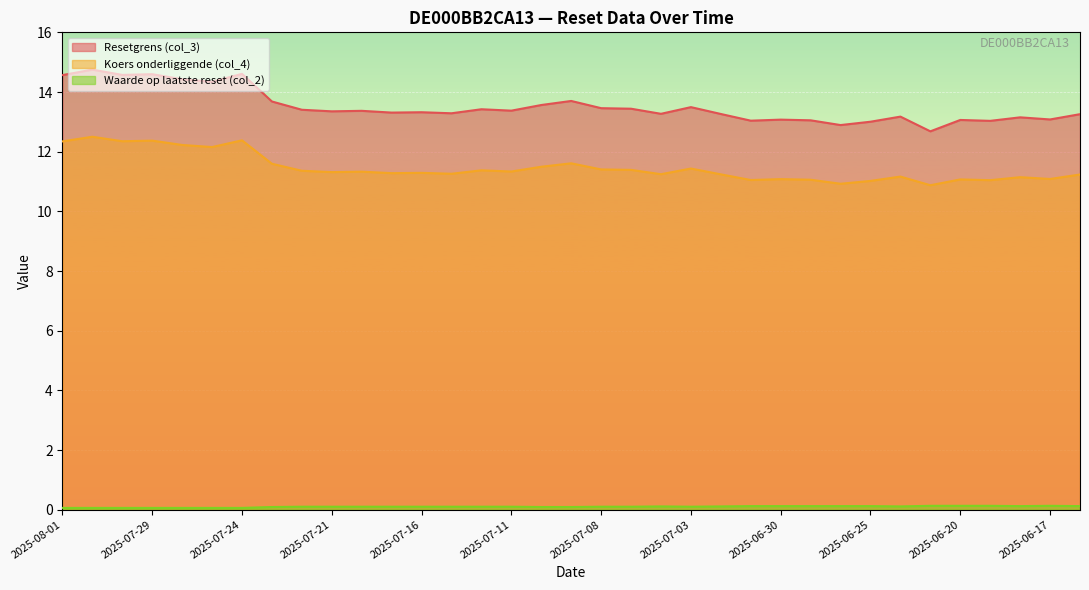

What is the sum of the Resetgrens (col_3) values at 2025-07-15 and 2025-07-08?

26.7